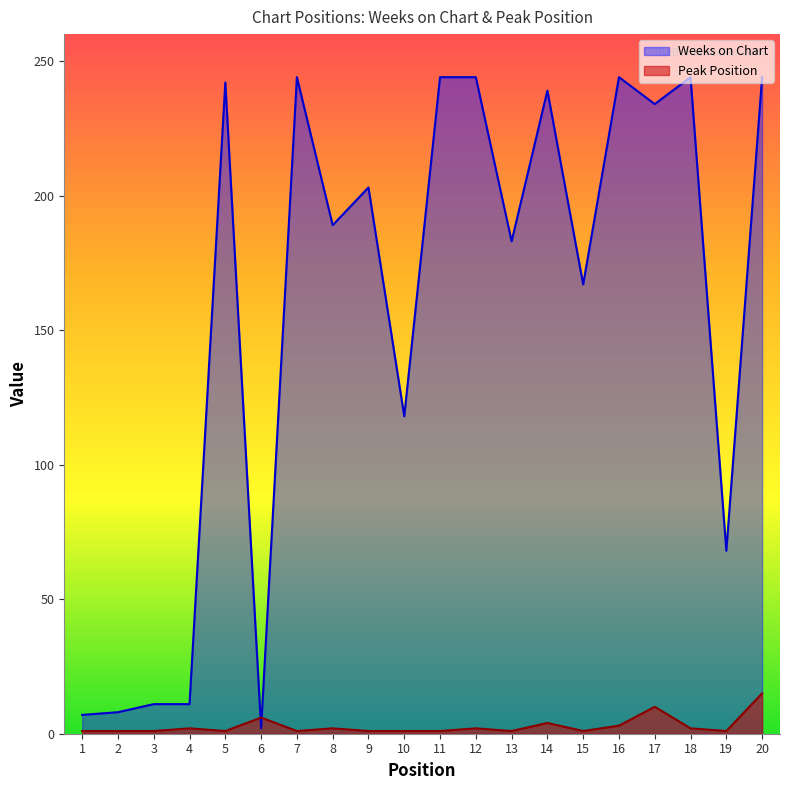

How many intersections are there between Peak Position and Weeks on Chart?

2